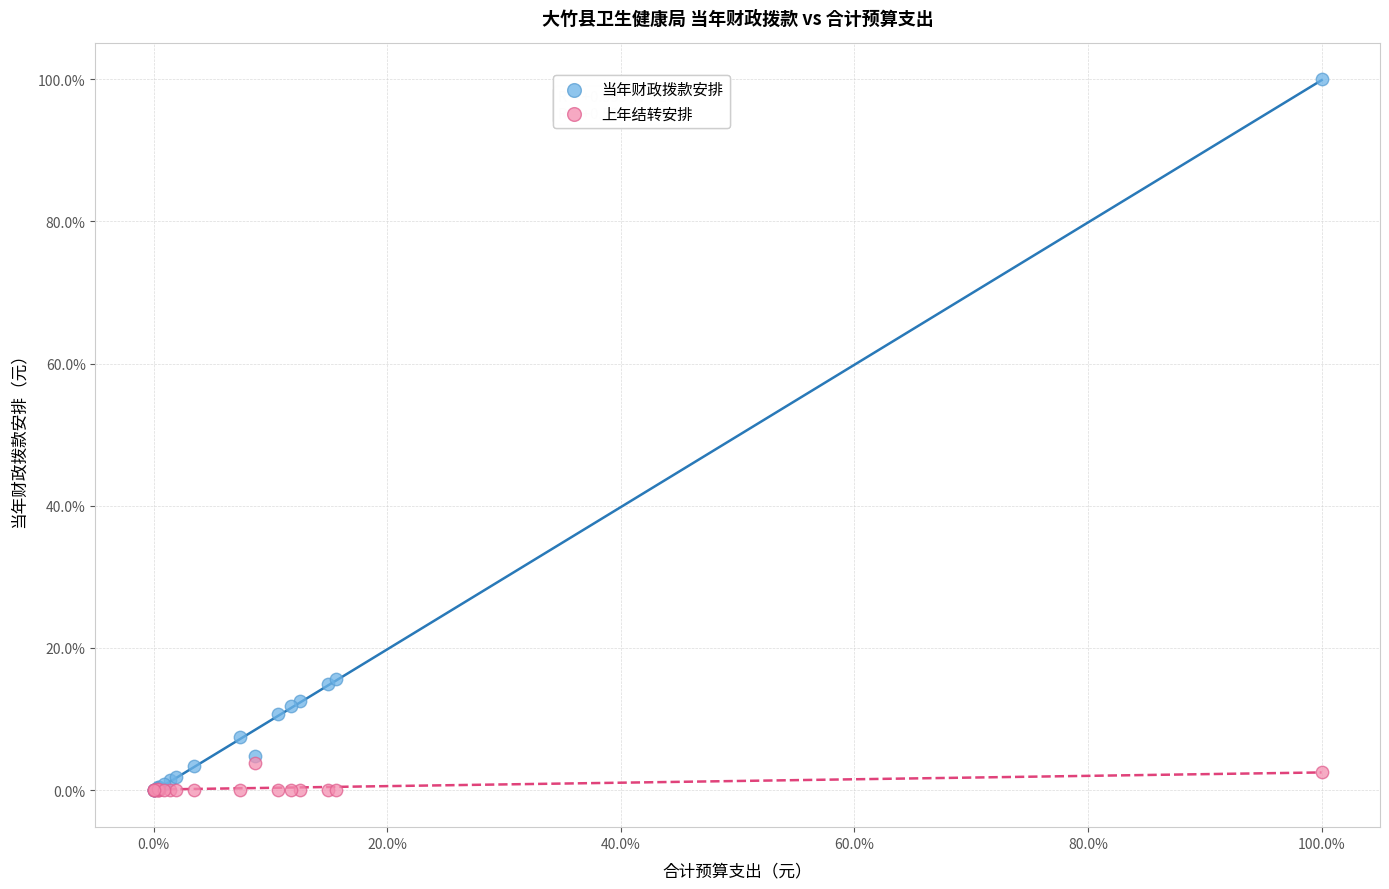

Which series has the widest spread of Y values?

当年财政拨款安排